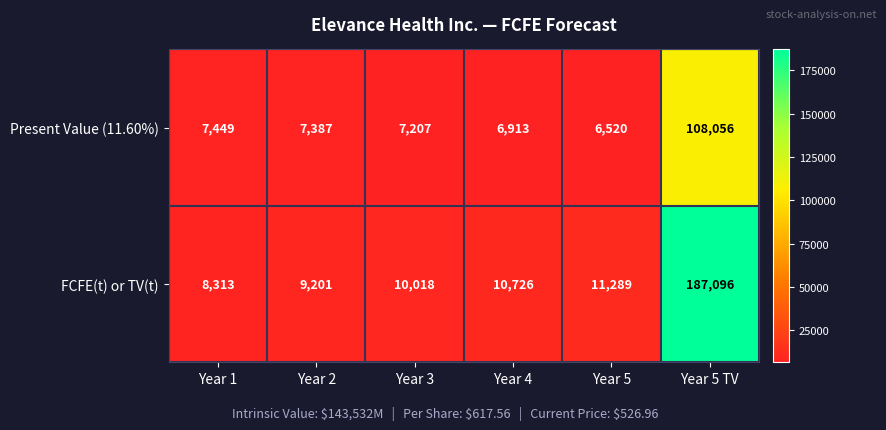

What is the sum of all FCFE(t) or TV(t) values?

236643